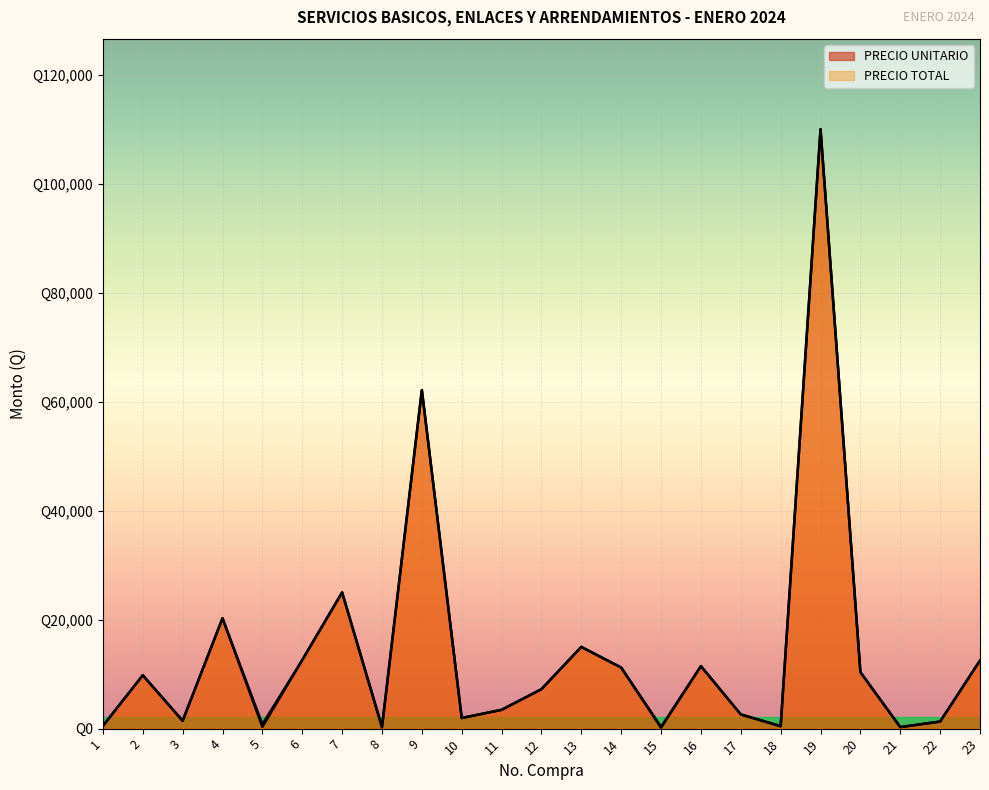

What is the minimum value for PRECIO UNITARIO?

160.0